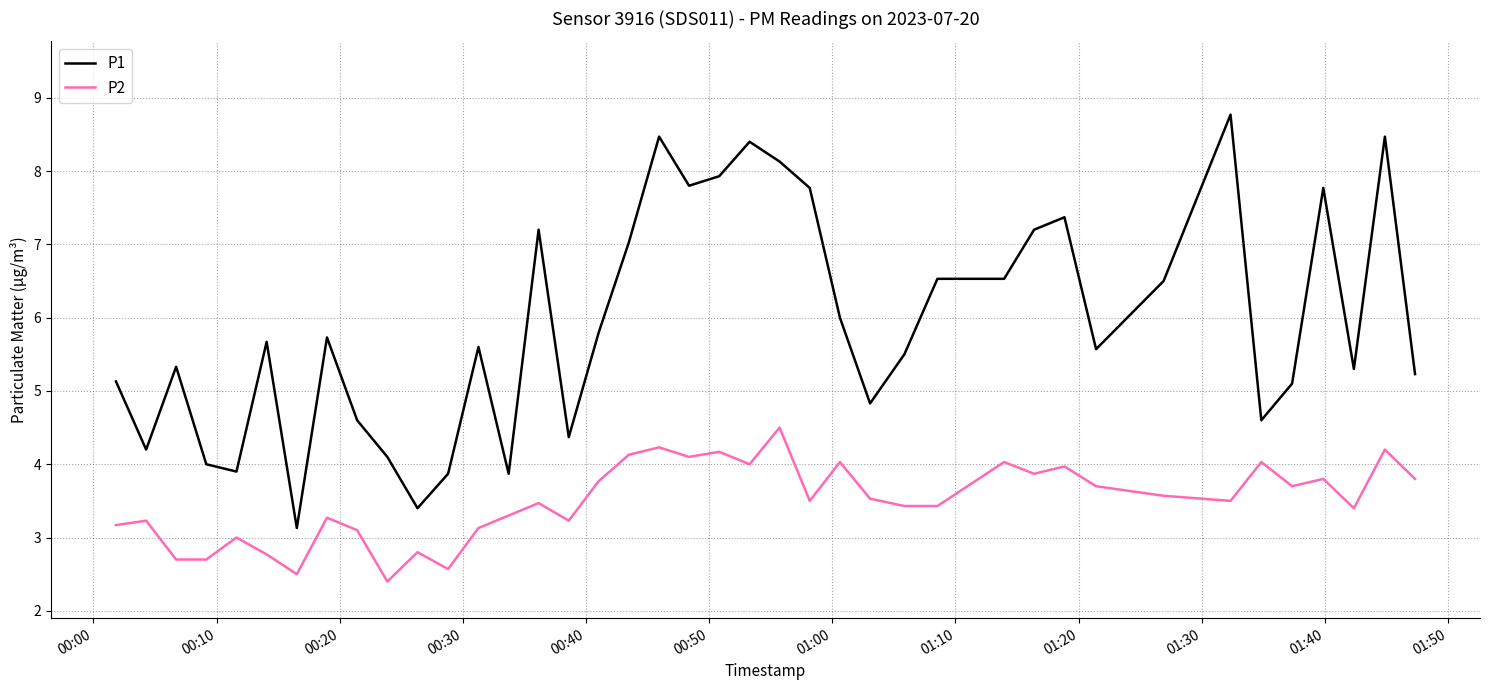

Rank the series by their average value, from lowest to highest.

P2, P1